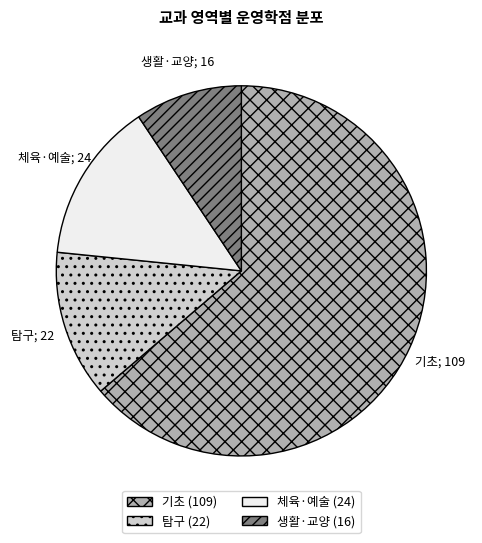

How many segments does this pie chart have?

4